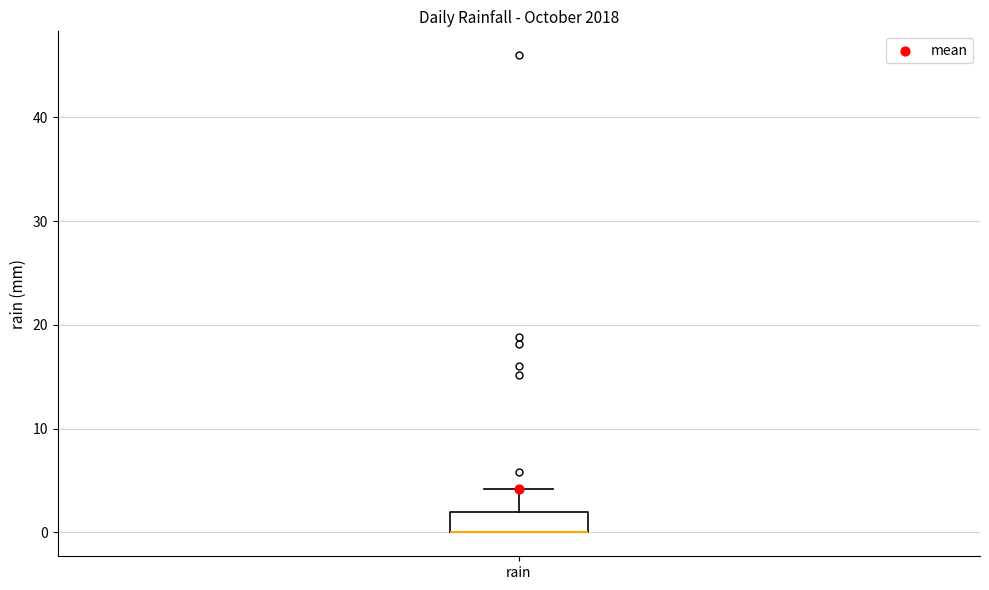

Where does the upper whisker of the box for rain end on the y-axis? The values are not printed on the chart, so give them approximately, as read against the axis.

4